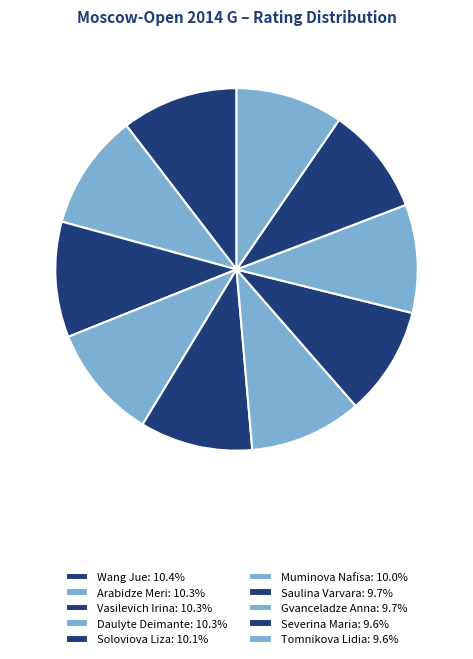

Approximately how many times larger is the value at Gvanceladze Anna compared to Wang Jue?

0.9